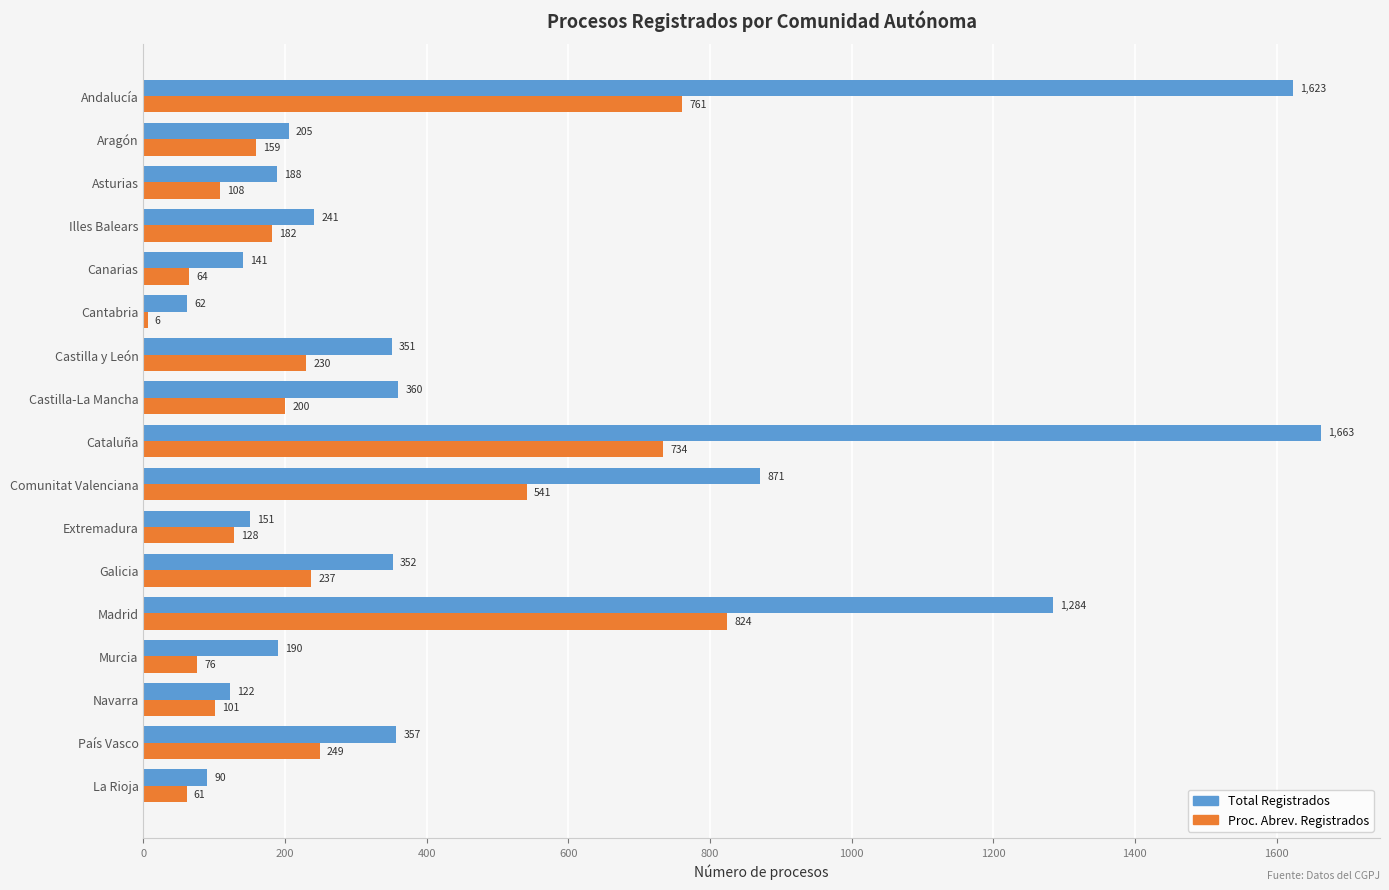

What is the maximum value shown in the chart?

1663